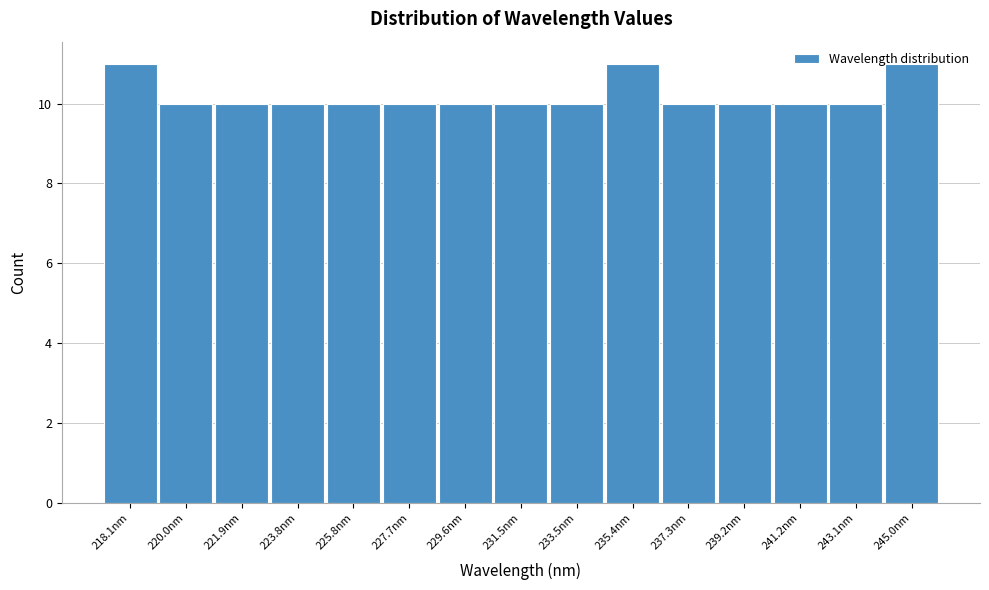

Which has a higher value, 218.1nm or 229.6nm?

218.1nm